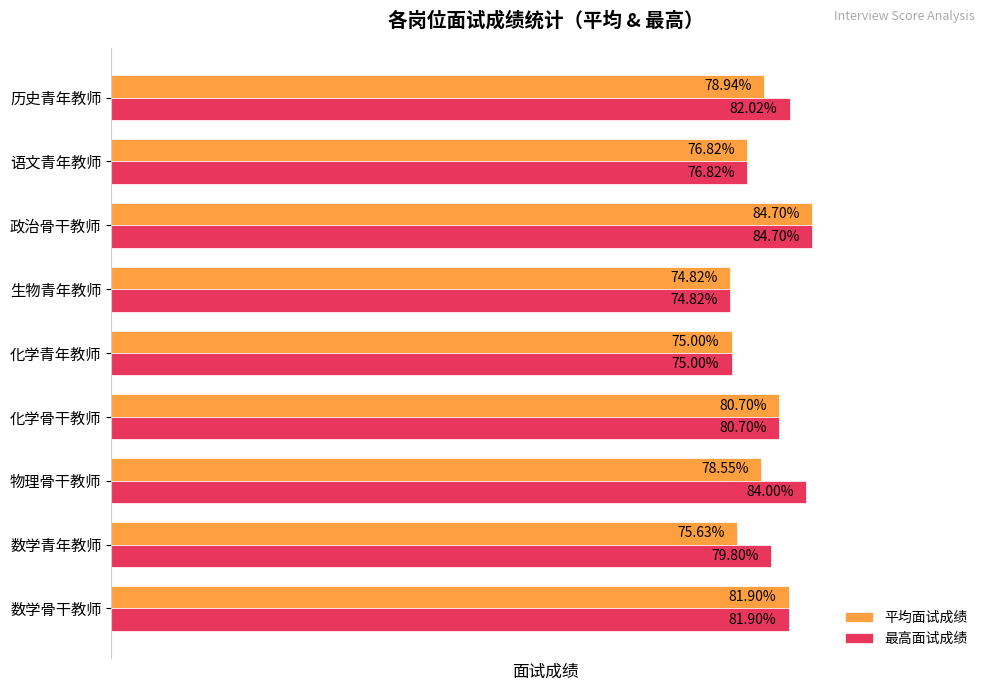

Is the value of 平均面试成绩 at 数学骨干教师 greater than the value of 最高面试成绩 at 政治骨干教师?

No